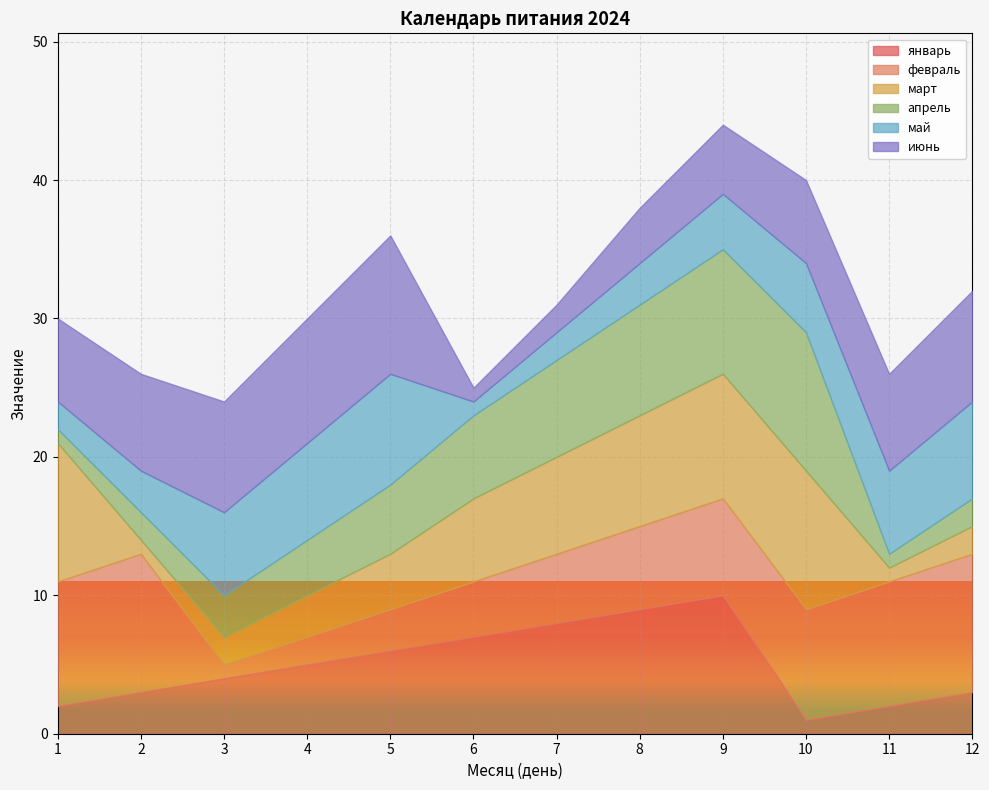

Which has a higher value, 2 or 5?

5